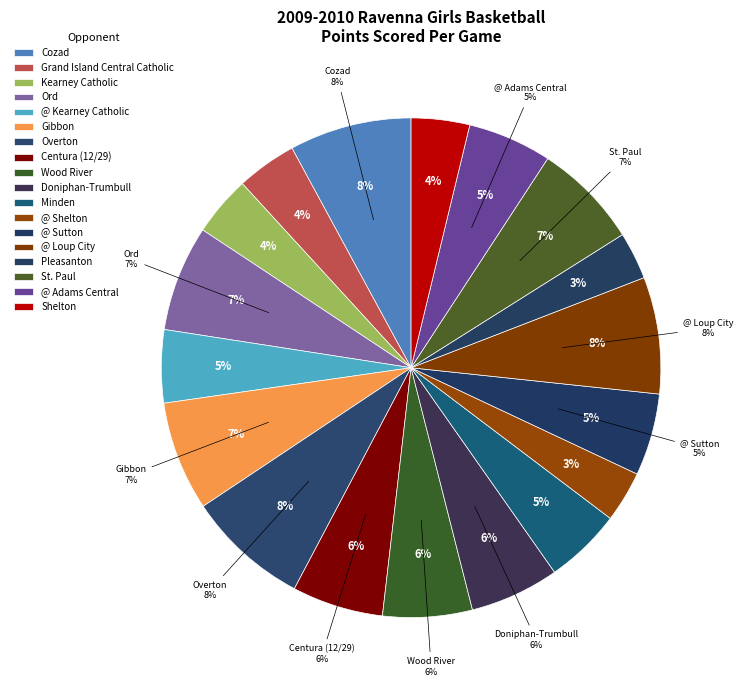

Between Gibbon and Shelton, which is larger?

Gibbon